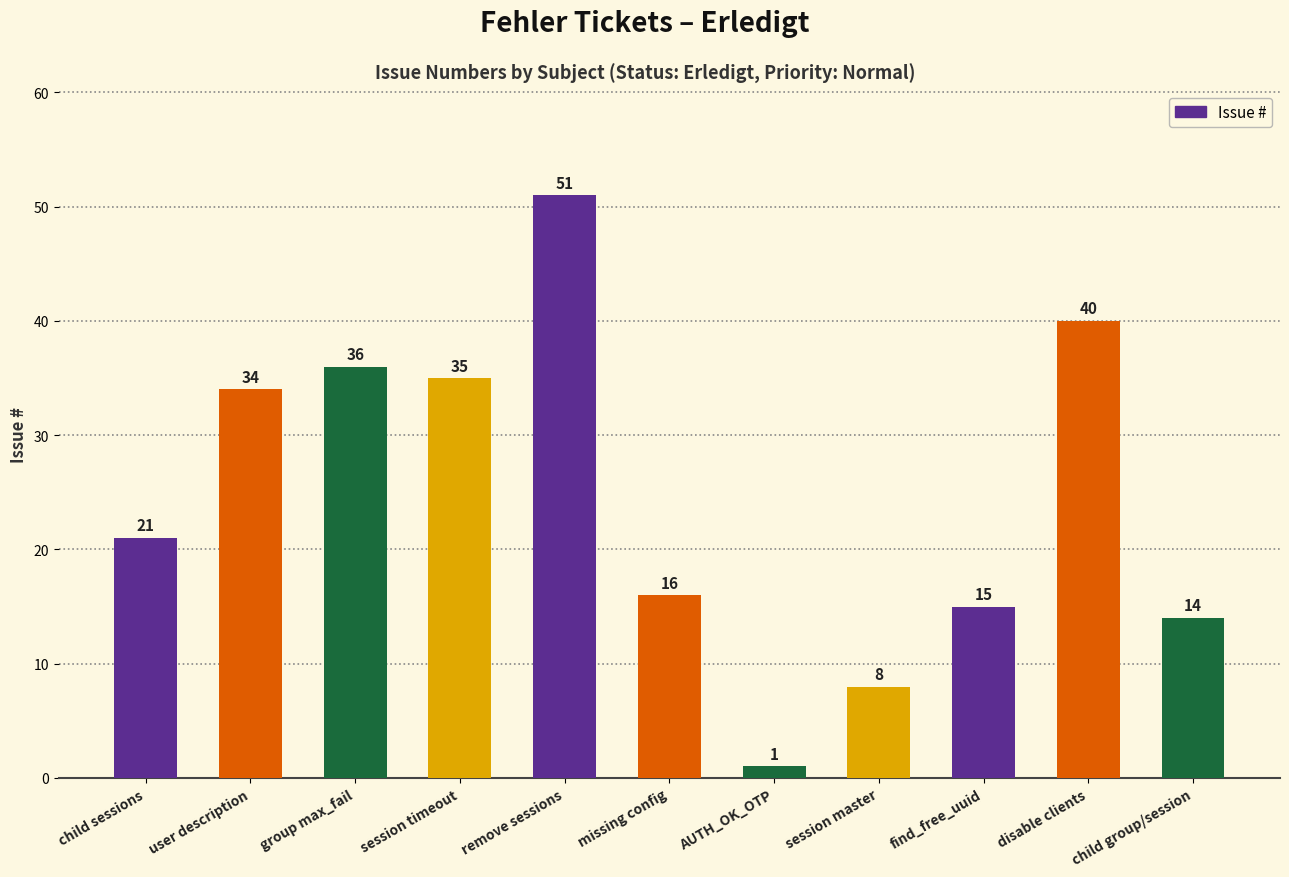

How many data points does each series have?

11